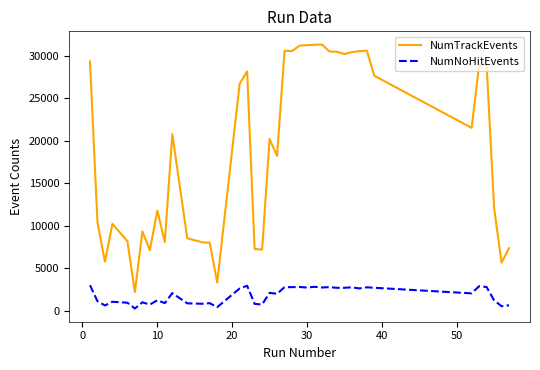

What is the difference between the maximum and minimum values in the NumNoHitEvents series?

2744